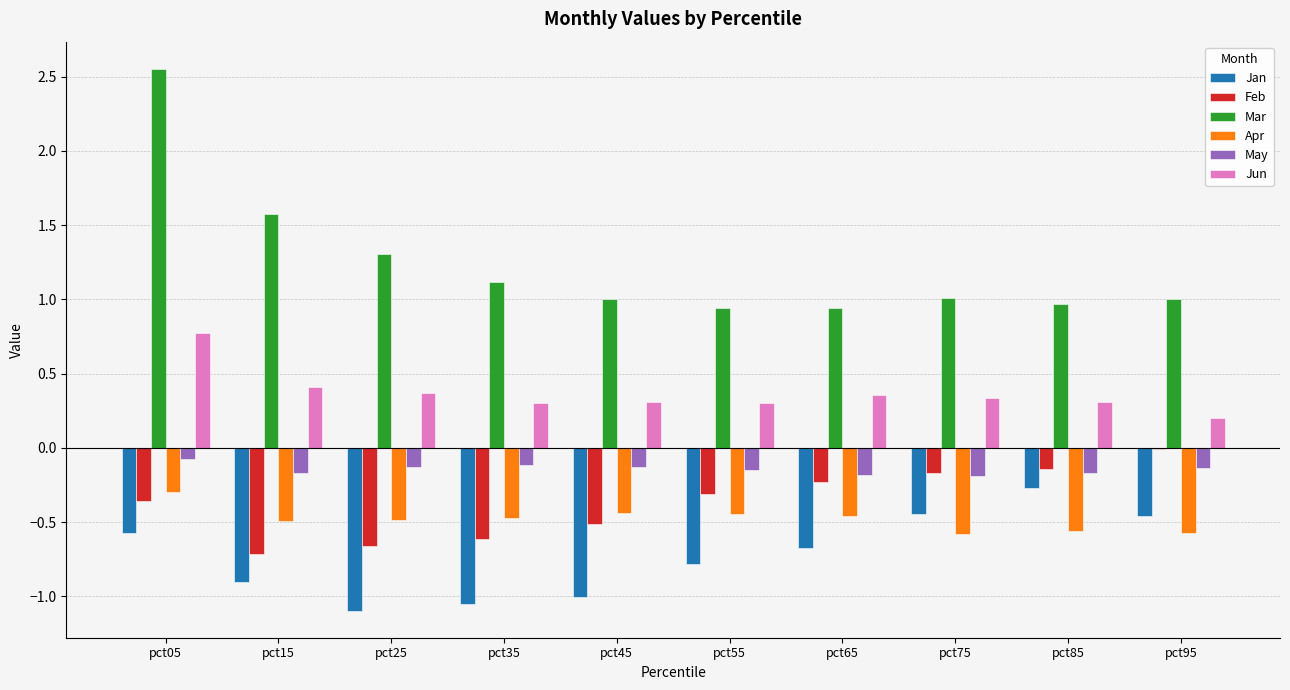

What is the sum of the Jun values at pct35 and pct05?

1.1